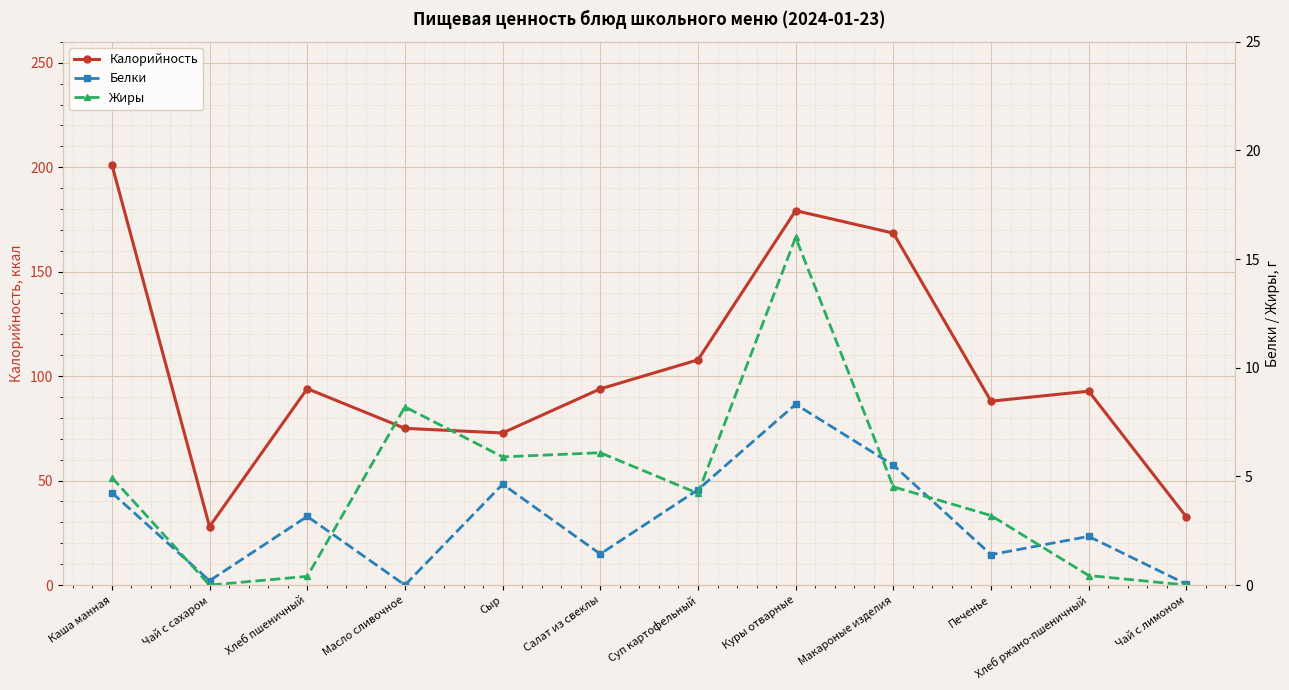

True or false: Белки has a value of 6.7 at Суп картофельный.

False